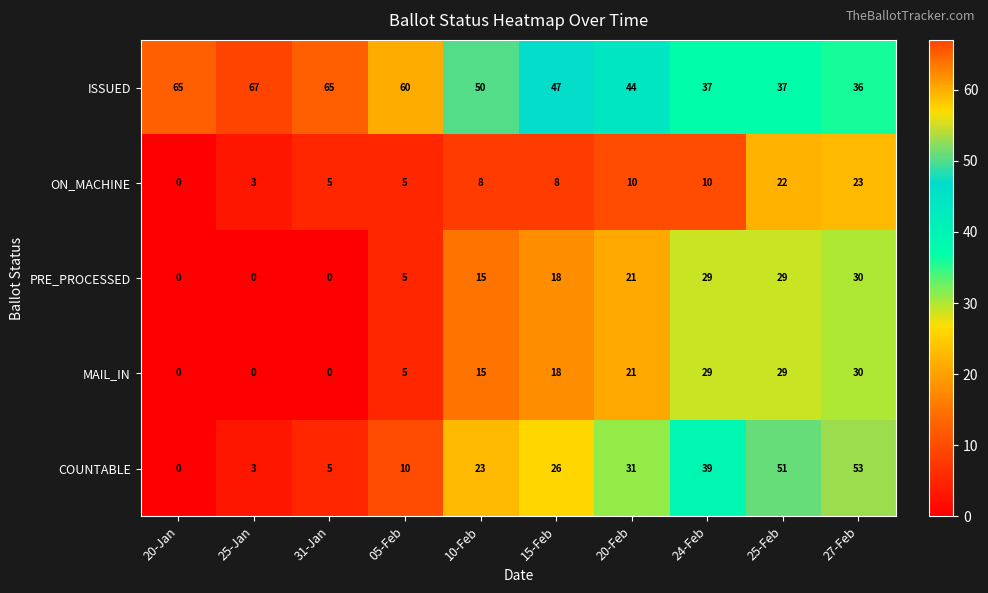

How many positive values does the PRE_PROCESSED series have?

7